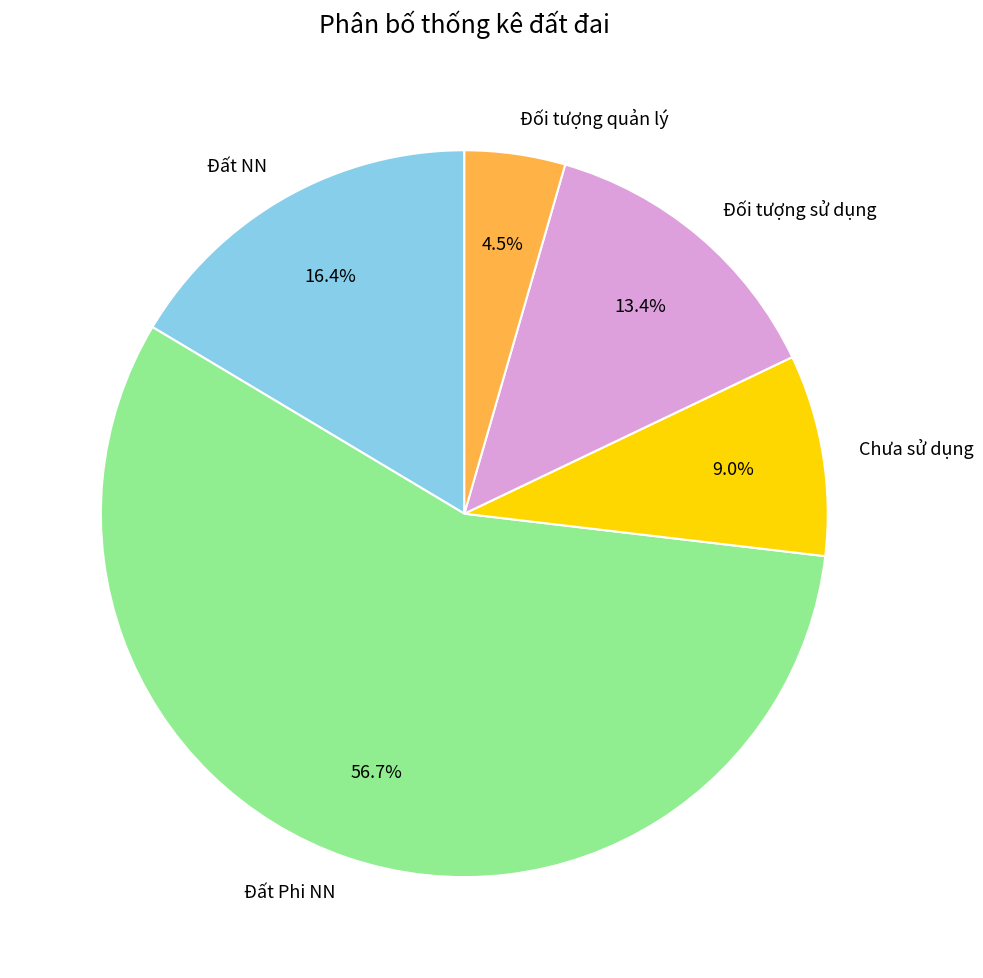

To the nearest percent, what is the difference between the Chưa sử dụng and Đối tượng quản lý slice percentages?

4%